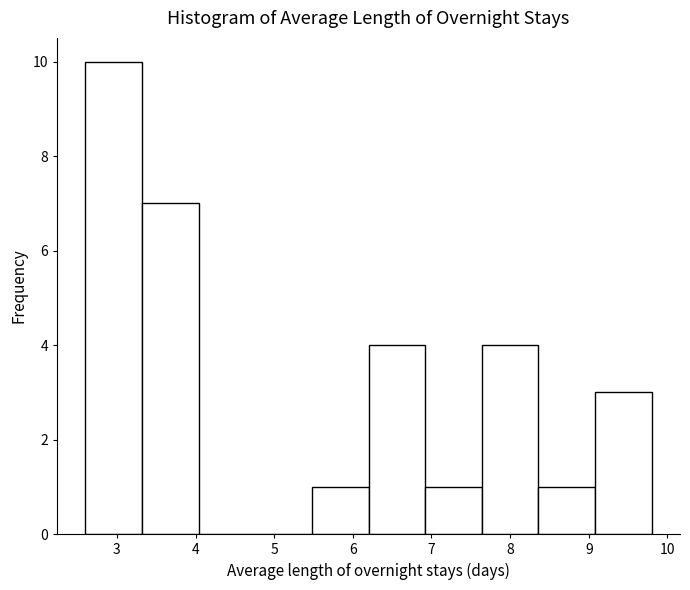

Reading left to right, transcribe this chart: for each bar, give the range it covers on the x-axis and its height. Neither the bar edges nor the heights are printed on the chart, so give them approximately, as read against the axes.

2.60 to 3.32: 10
3.32 to 4.04: 7
4.04 to 4.76: 0
4.76 to 5.48: 0
5.48 to 6.20: 1
6.20 to 6.92: 4
6.92 to 7.64: 1
7.64 to 8.36: 4
8.36 to 9.08: 1
9.08 to 9.80: 3